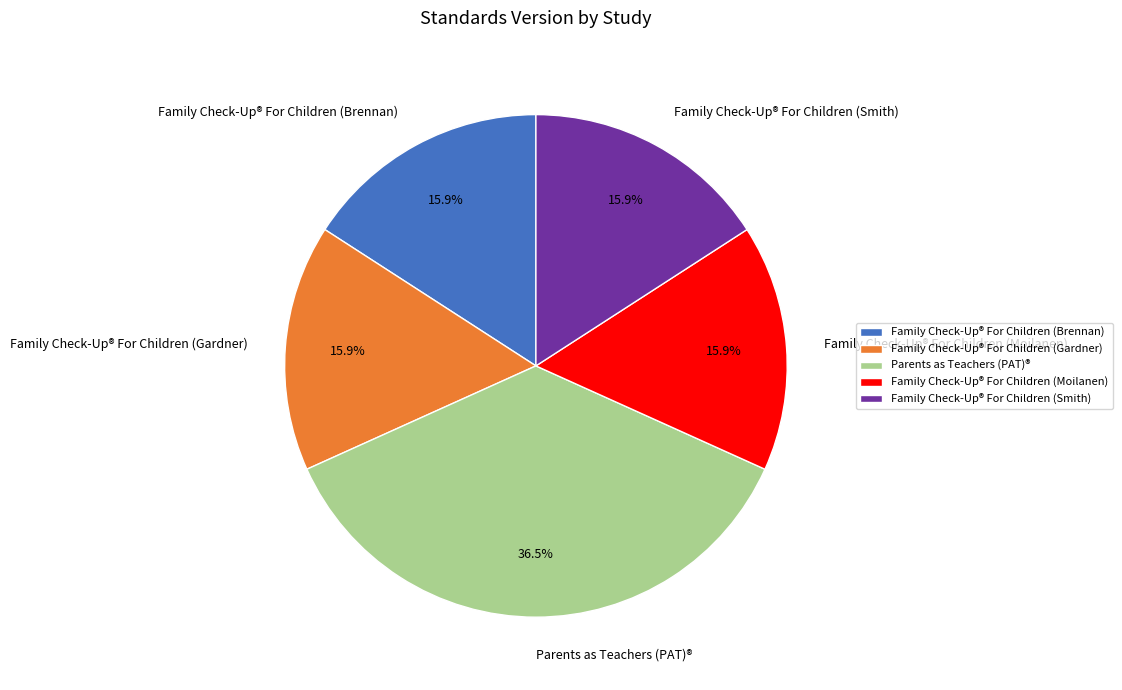

What portion of the pie excludes Family Check-Up® For Children (Gardner)?

84.1%